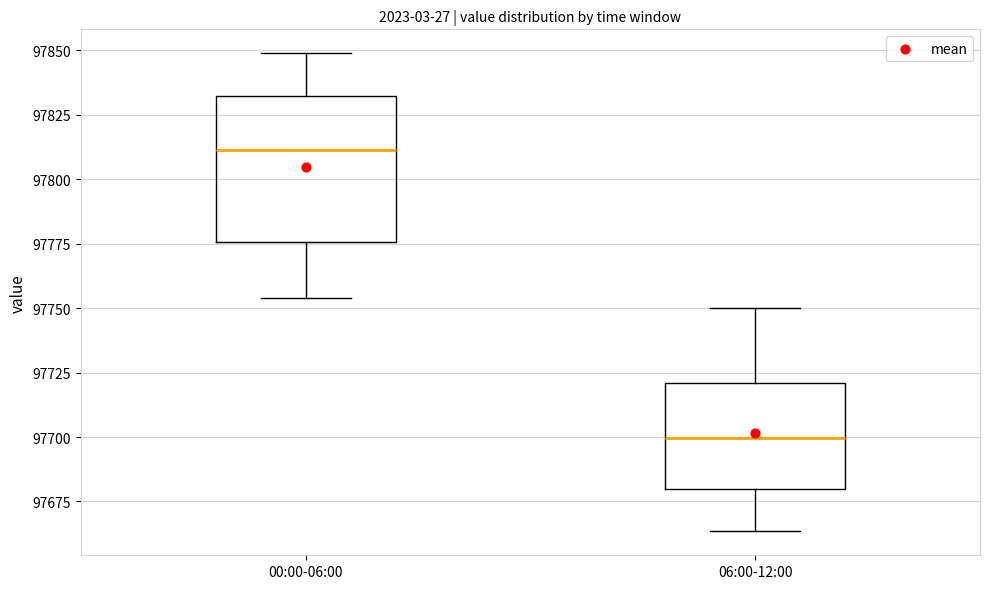

Reading left to right, transcribe this box plot: for each box, give where its median line is, the range the box spans, and where its two whiskers end, as read against the y-axis. The values are not printed on the chart, so give them approximately, as read against the axis.

00:00-06:00: median 97810, box 97775 to 97830, whiskers 97755 to 97850
06:00-12:00: median 97700, box 97680 to 97720, whiskers 97665 to 97750